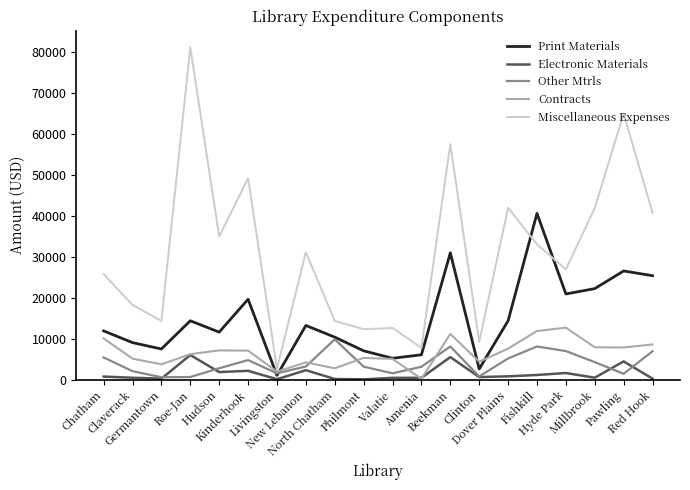

Where do Print Materials and Contracts first cross each other?

Kinderhook and Livingston